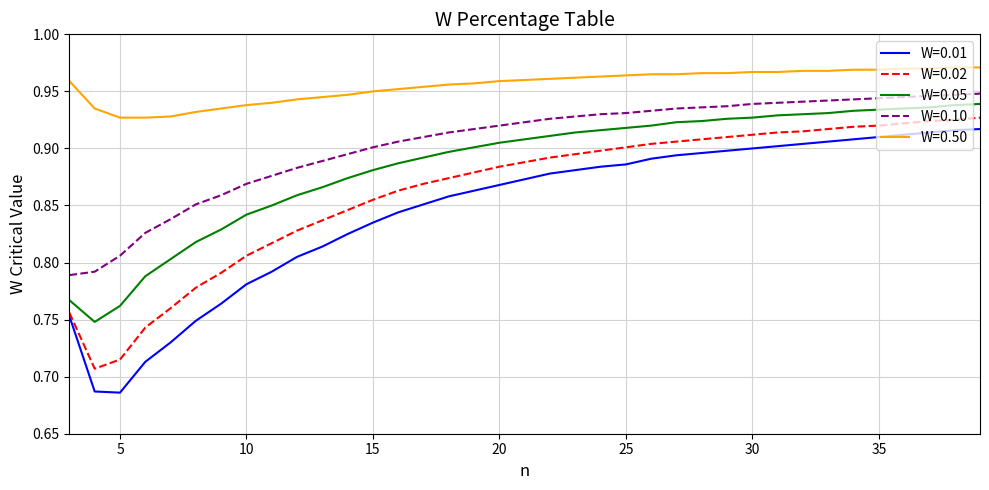

Which series has the largest total across all categories?

W=0.50